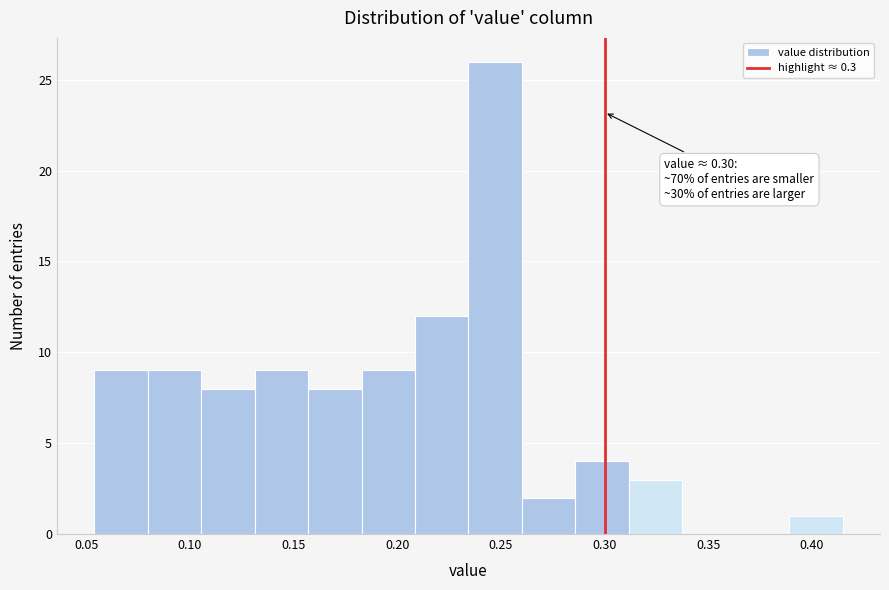

Which range on the x-axis has the tallest bar?

0.235 to 0.260